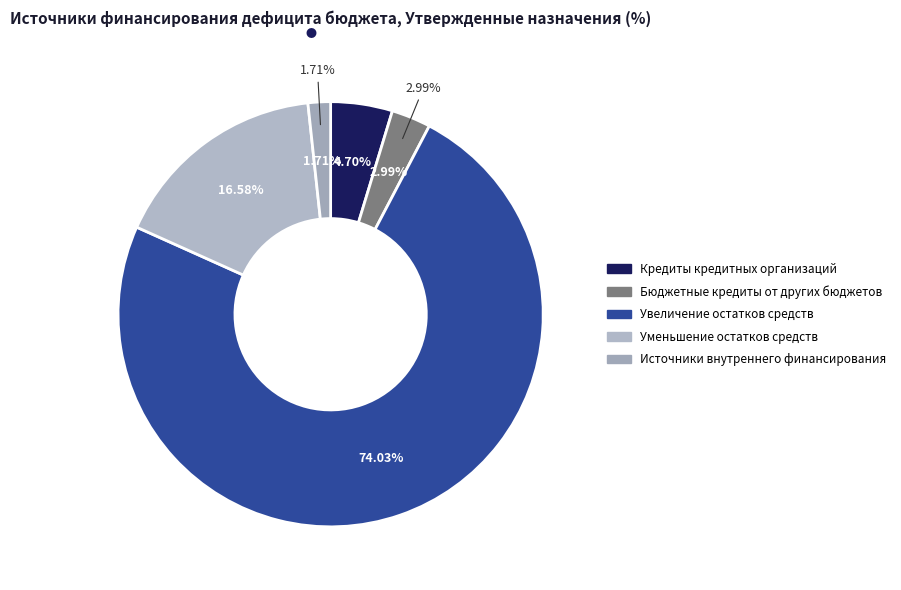

Rank the categories by value from lowest to highest.

Источники внутреннего финансирования, Бюджетные кредиты от других бюджетов, Кредиты кредитных организаций, Уменьшение остатков средств, Увеличение остатков средств